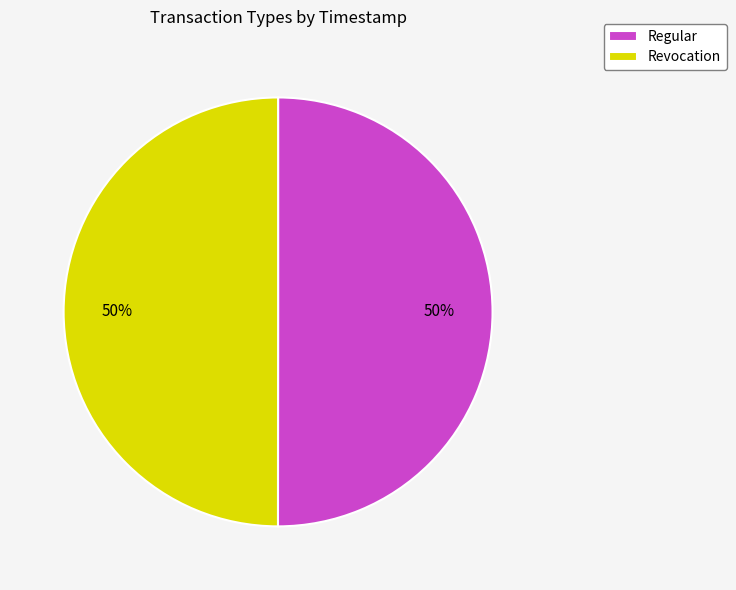

To the nearest percent, what portion does Revocation represent?

50%